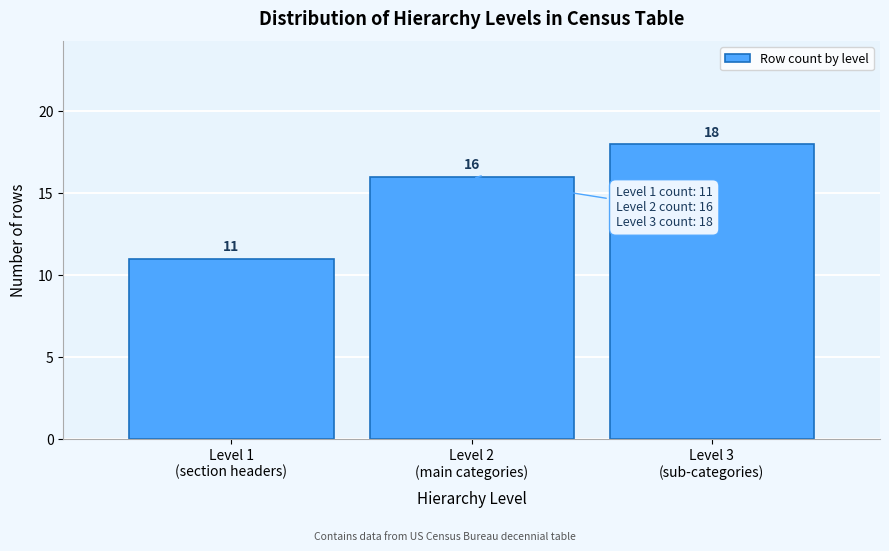

Reading right to left, what are all the values shown in this chart?

18	16	11